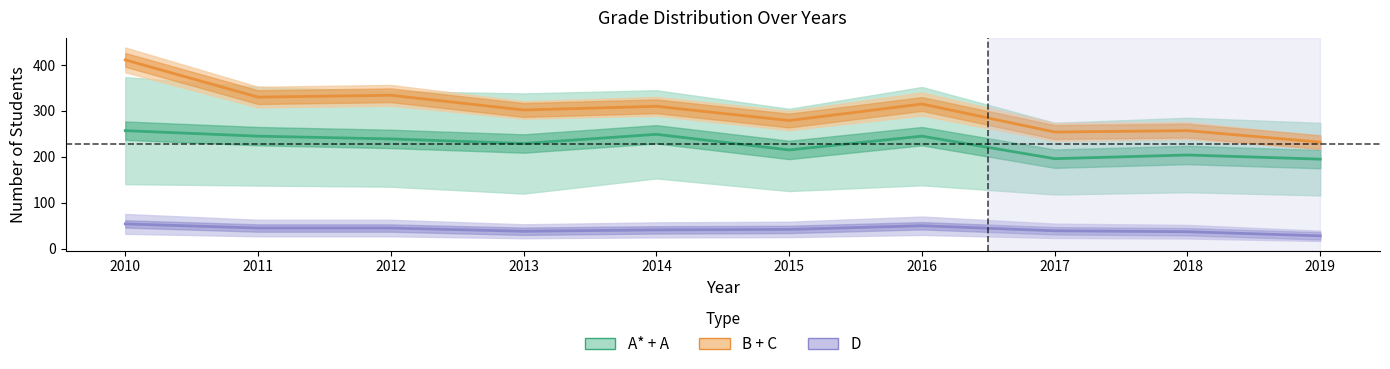

Is it true that A* + A equals 215 at 2015?

True